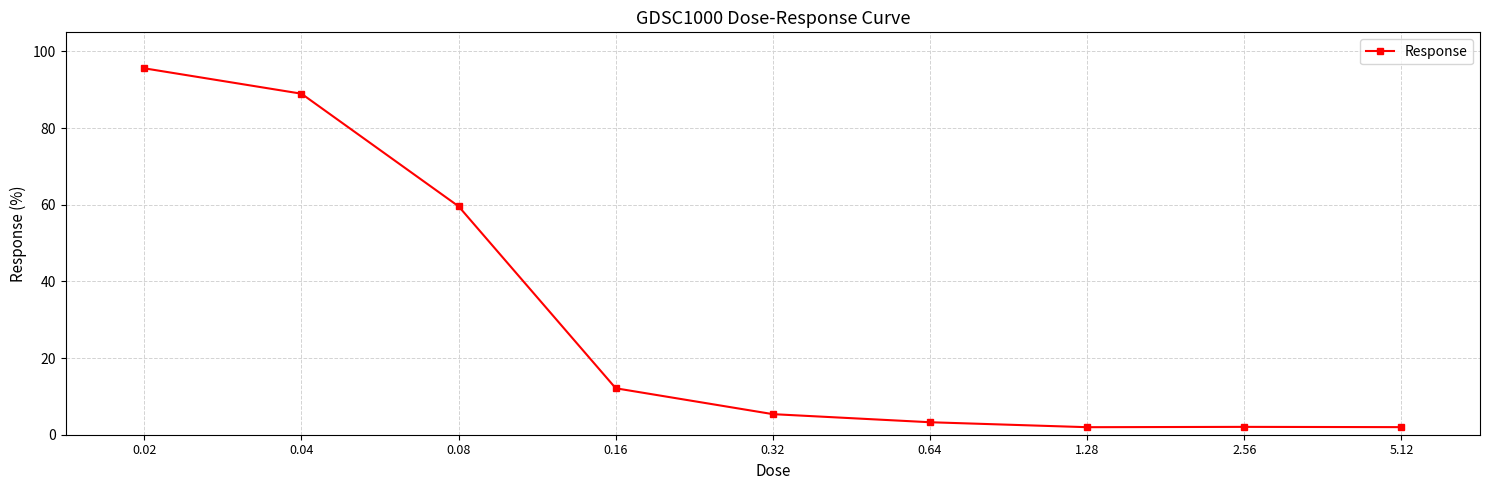

Is it true that the value at 0.02 is 95.6?

True